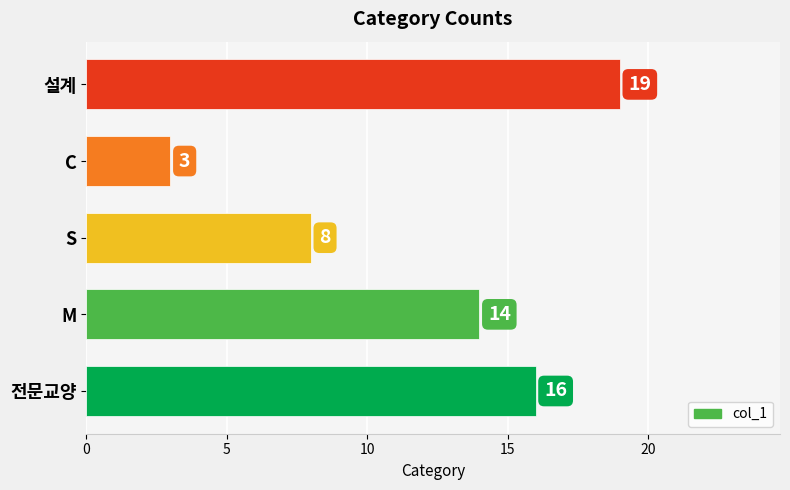

Which has a higher value, C or 설계?

설계